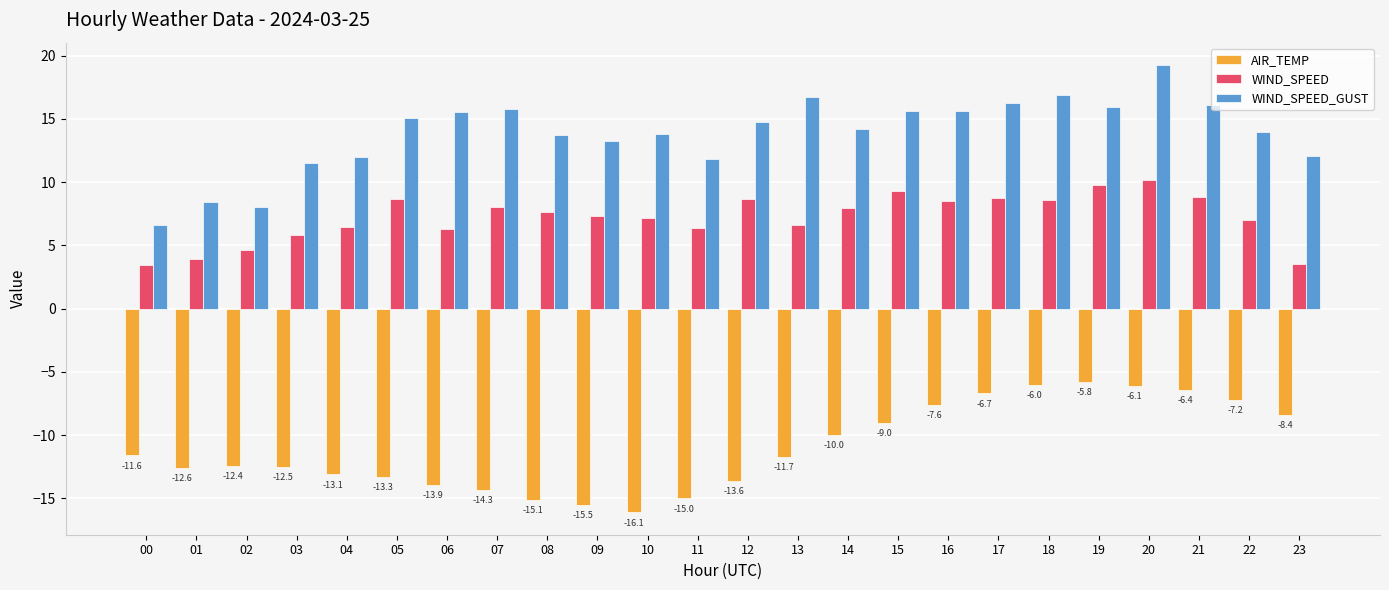

Does the chart contain stacked bars?

No